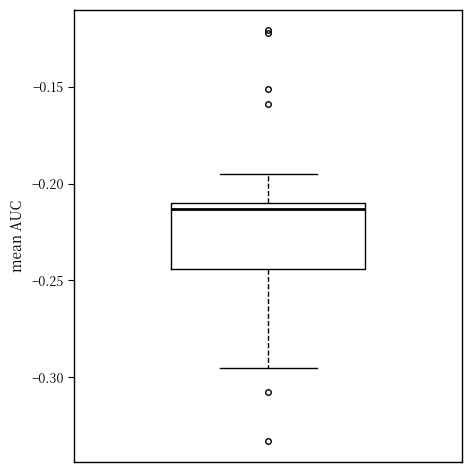

Transcribe this box plot: give where the median line is, the range the box spans, and where the two whiskers end, as read against the y-axis. The values are not printed on the chart, so give them approximately, as read against the axis.

median -0.215, box -0.245 to -0.210, whiskers -0.295 to -0.195